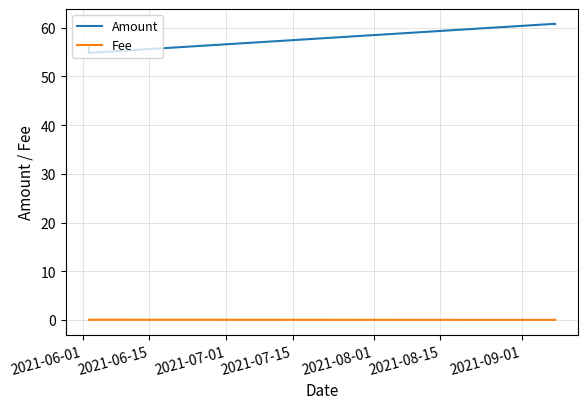

What is the average value of the Amount series?

58.1